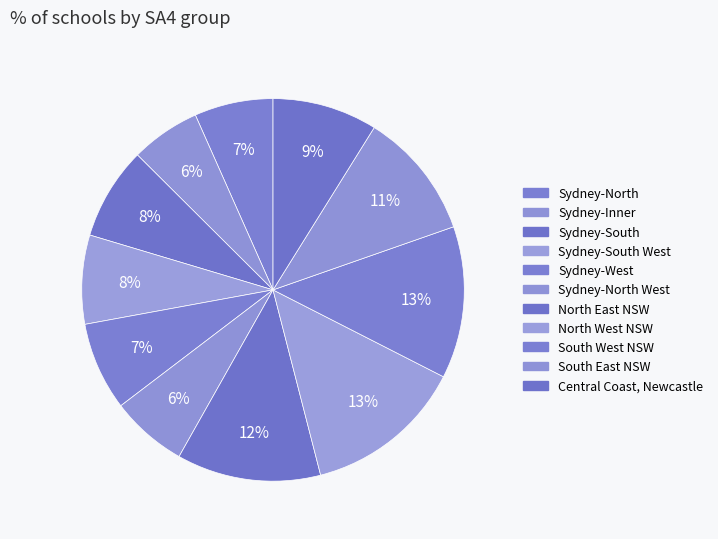

How many segments does this pie chart have?

11